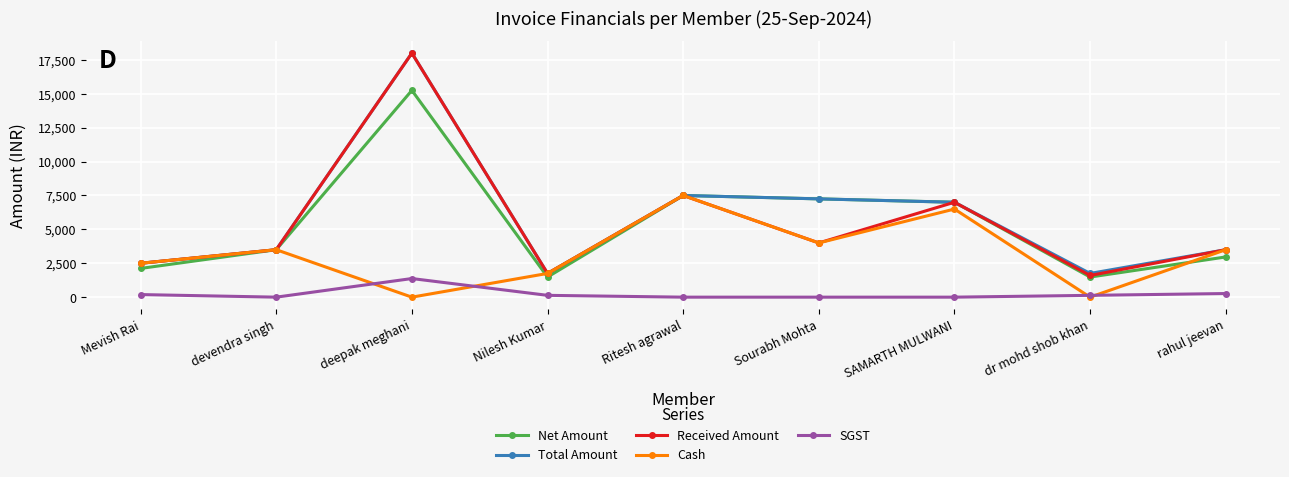

Is it true that SGST equals 266.9 at rahul jeevan?

True